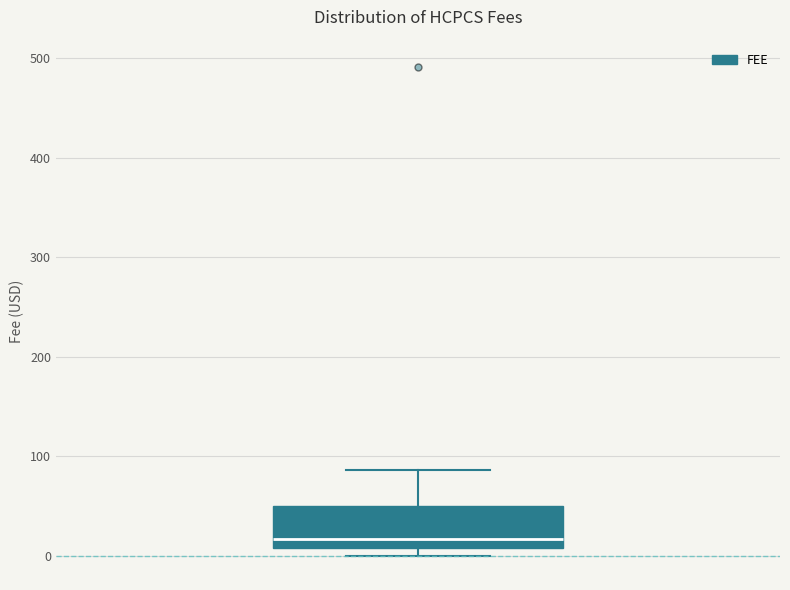

Read this box plot against the y-axis: the position of the median line, the range covered by the box, and the ends of both whiskers. The values are not printed on the chart, so give them approximately, as read against the axis.

median 20, box 10 to 50, whiskers 0 to 90